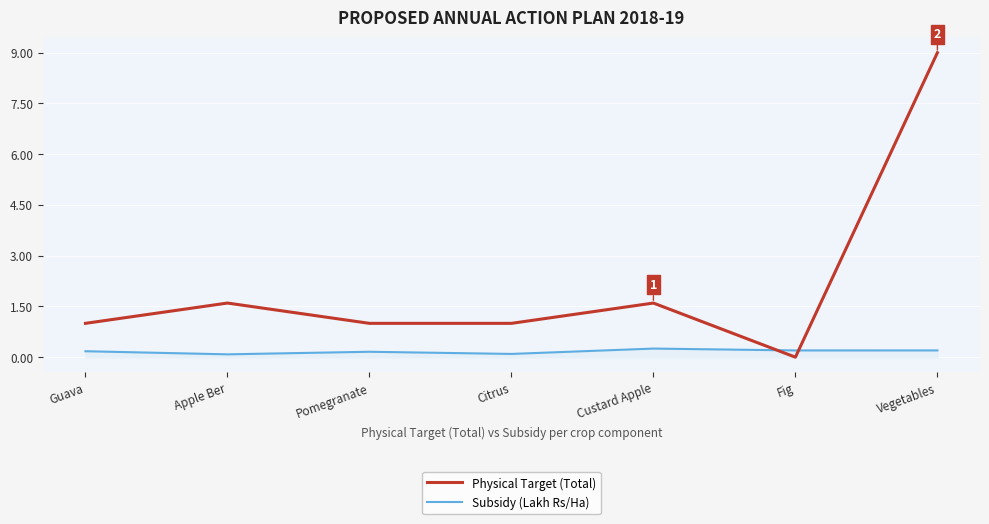

Rank the series at Custard Apple from highest to lowest value.

Physical Target (Total), Subsidy (Lakh Rs/Ha)